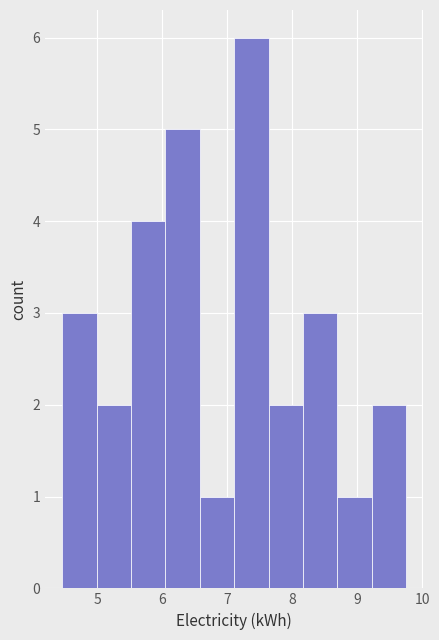

Reading left to right, transcribe this chart: for each bar, give the range it covers on the x-axis and its height. Neither the bar edges nor the heights are printed on the chart, so give them approximately, as read against the axes.

4.5 to 5.0: 3
5.0 to 5.5: 2
5.5 to 6.0: 4
6.0 to 6.6: 5
6.6 to 7.1: 1
7.1 to 7.6: 6
7.6 to 8.2: 2
8.2 to 8.7: 3
8.7 to 9.2: 1
9.2 to 9.8: 2